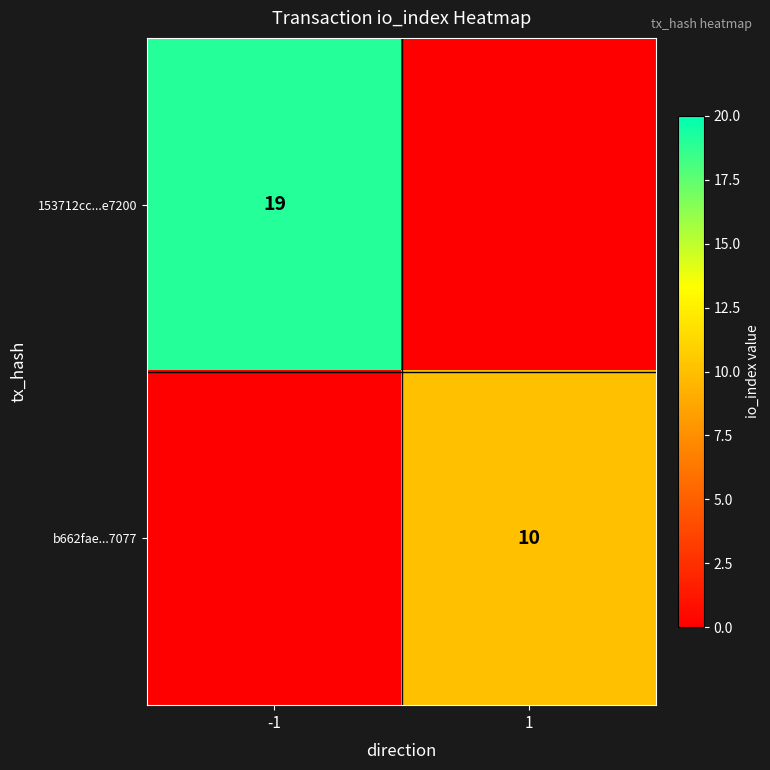

How many distinct data groups are displayed?

2